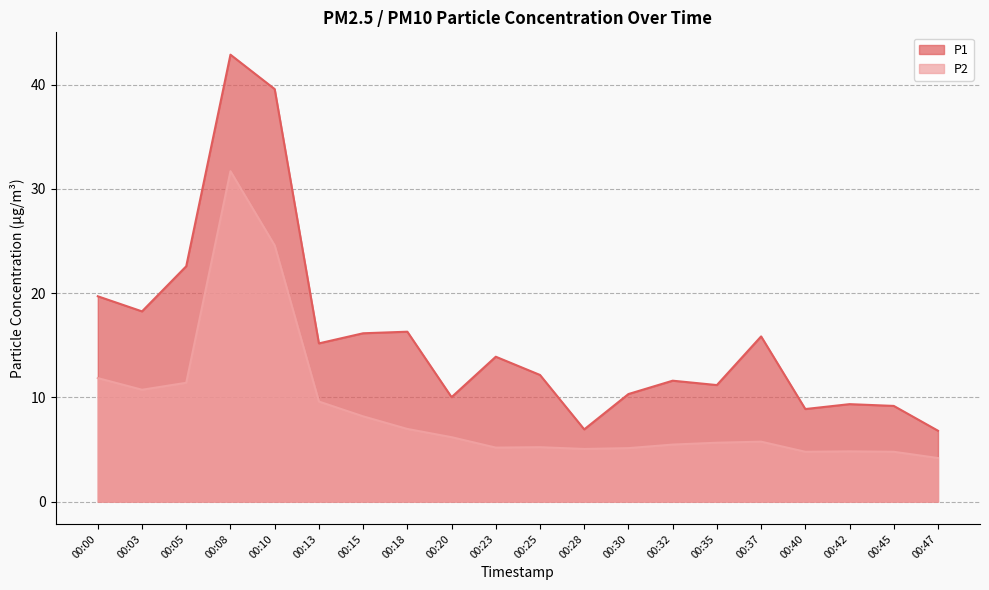

True or false: P2 and P1 intersect in this chart.

False